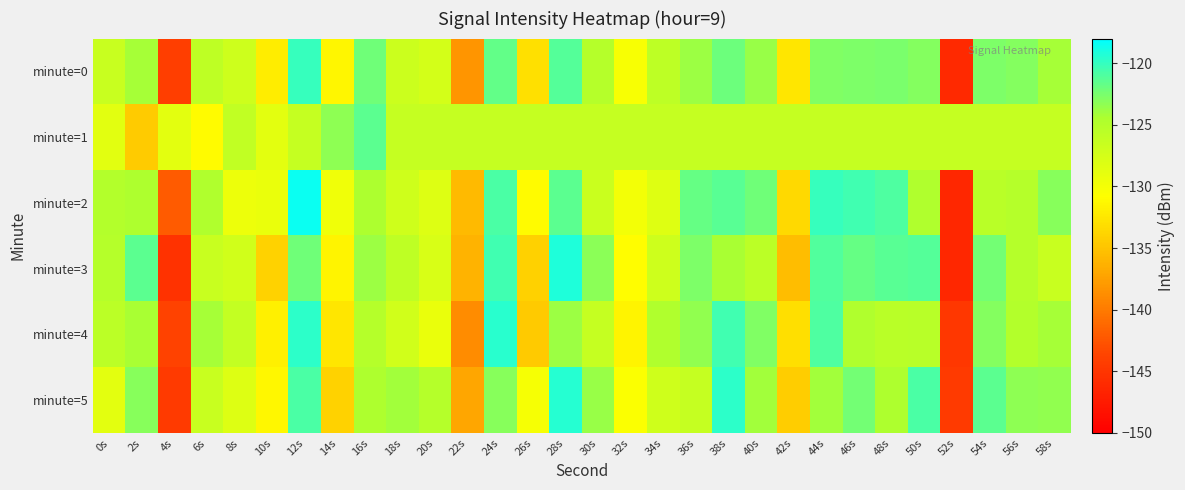

Between 22s and 36s, which series saw the biggest shift?

minute=4